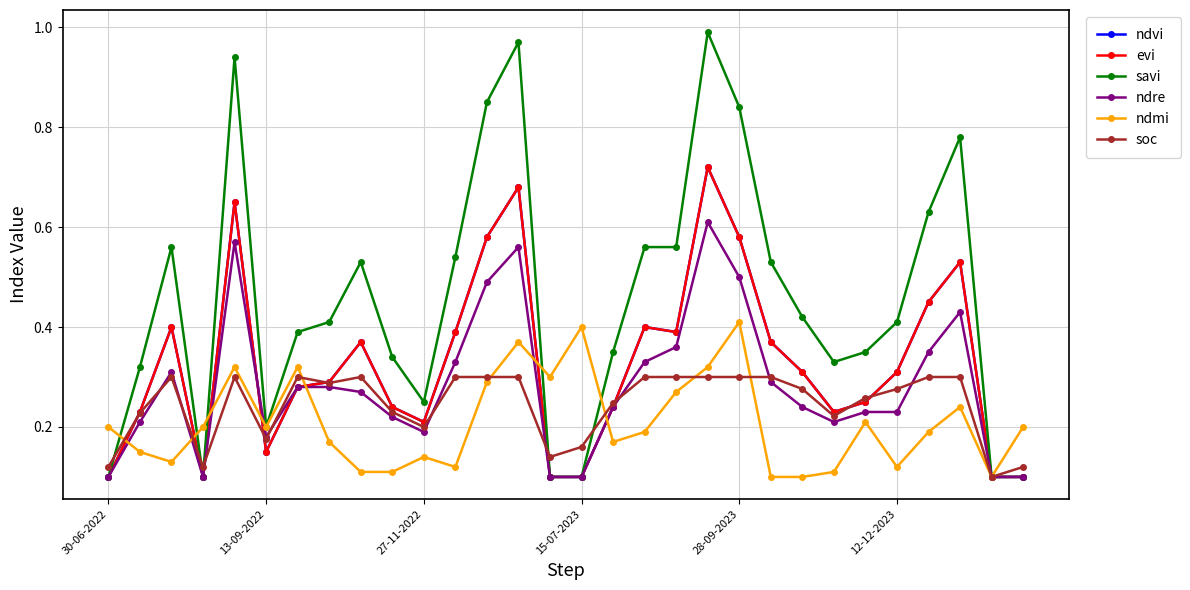

Does the chart have visible grid lines?

Yes